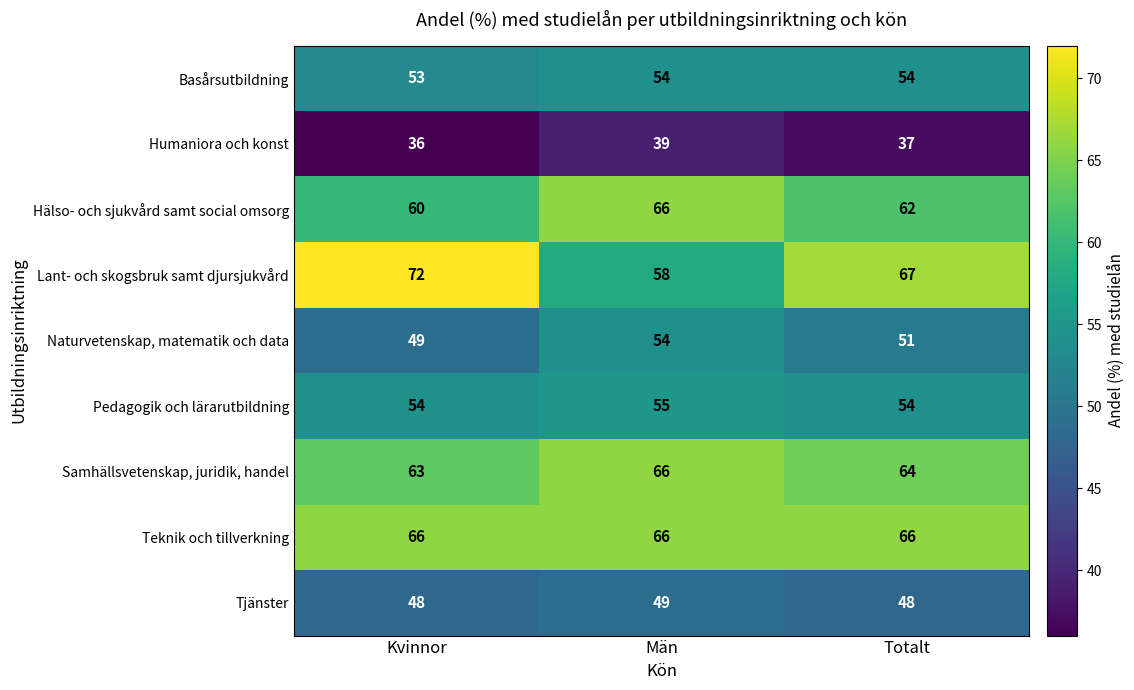

Where does the Lant- och skogsbruk samt djursjukvård series first go above 67?

Kvinnor